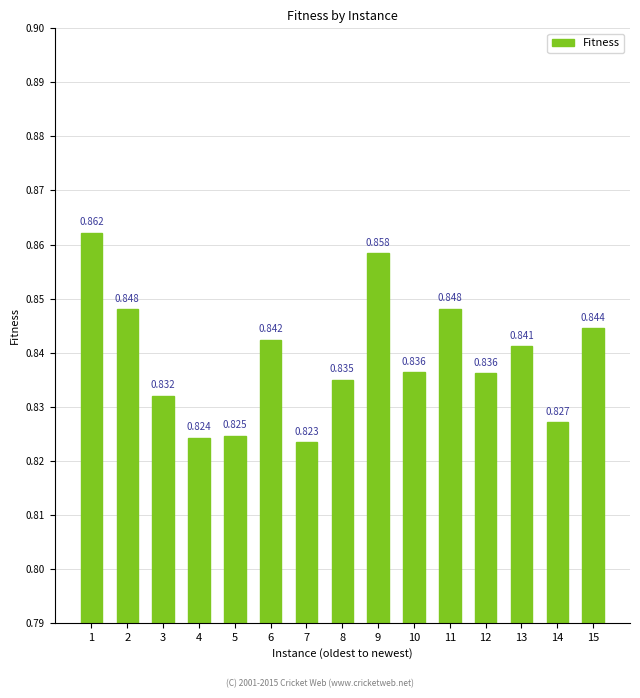

Reading right to left, what are all the values shown in this chart?

15=0.8	14=0.8	13=0.8	12=0.8	11=0.8	10=0.8	9=0.9	8=0.8	7=0.8	6=0.8	5=0.8	4=0.8	3=0.8	2=0.8	1=0.9